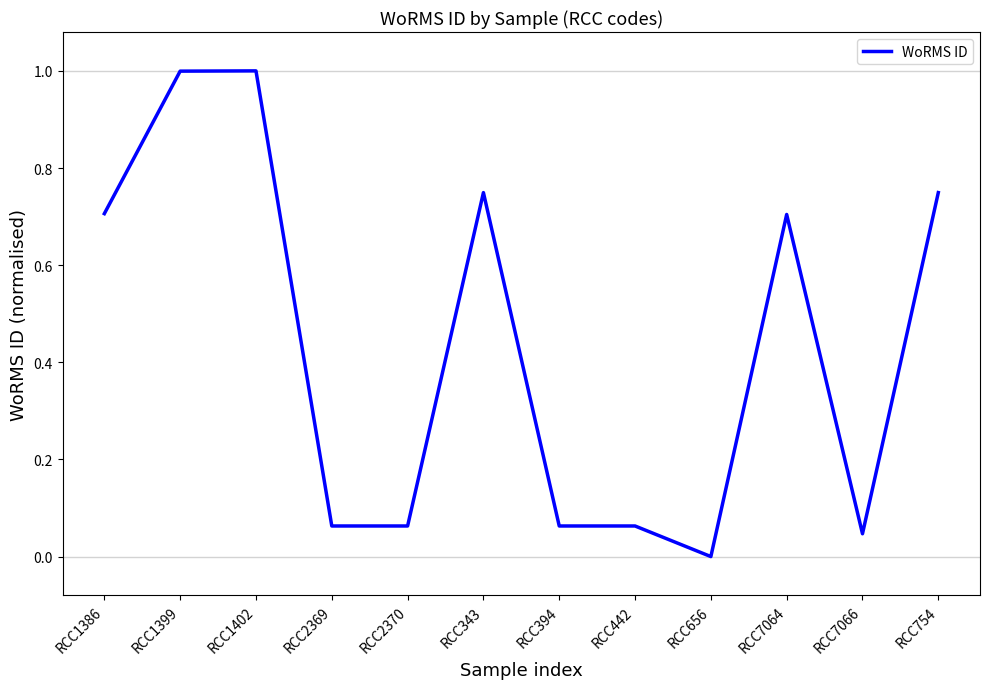

What is the difference between the values at RCC1402 and RCC343?

0.3